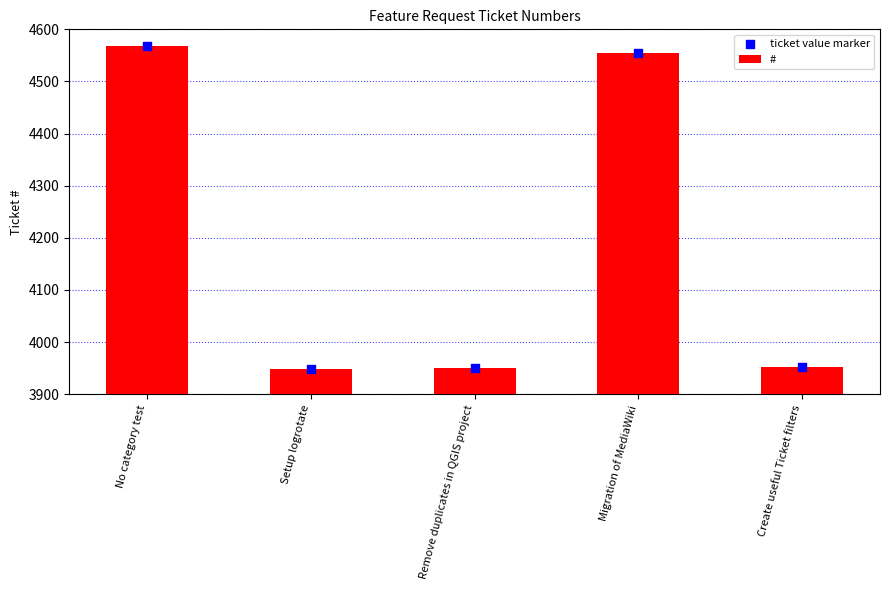

Which series has the largest total across all categories?

#